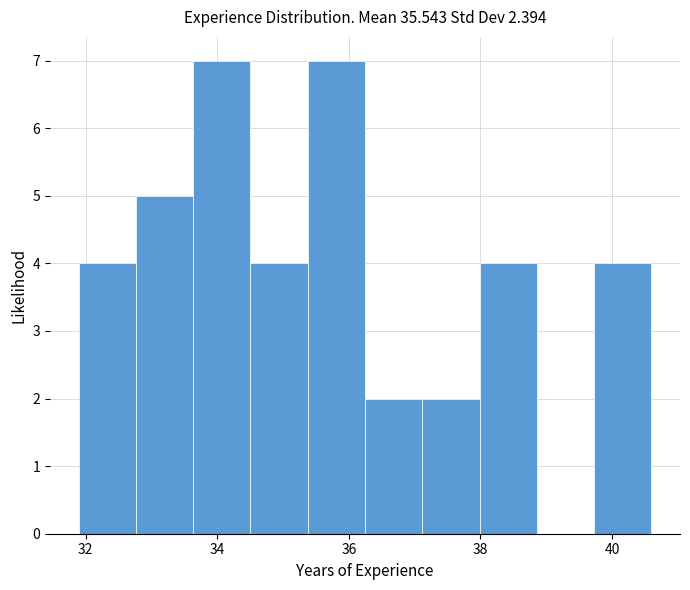

Reading left to right, list every bar in this chart as the range it spans on the x-axis followed by its height. Neither the bar edges nor the heights are printed on the chart, so give them approximately, as read against the axes.

31.8 to 32.8: 4
32.8 to 33.6: 5
33.6 to 34.6: 7
34.6 to 35.4: 4
35.4 to 36.2: 7
36.2 to 37.2: 2
37.2 to 38.0: 2
38.0 to 38.8: 4
38.8 to 39.8: 0
39.8 to 40.6: 4